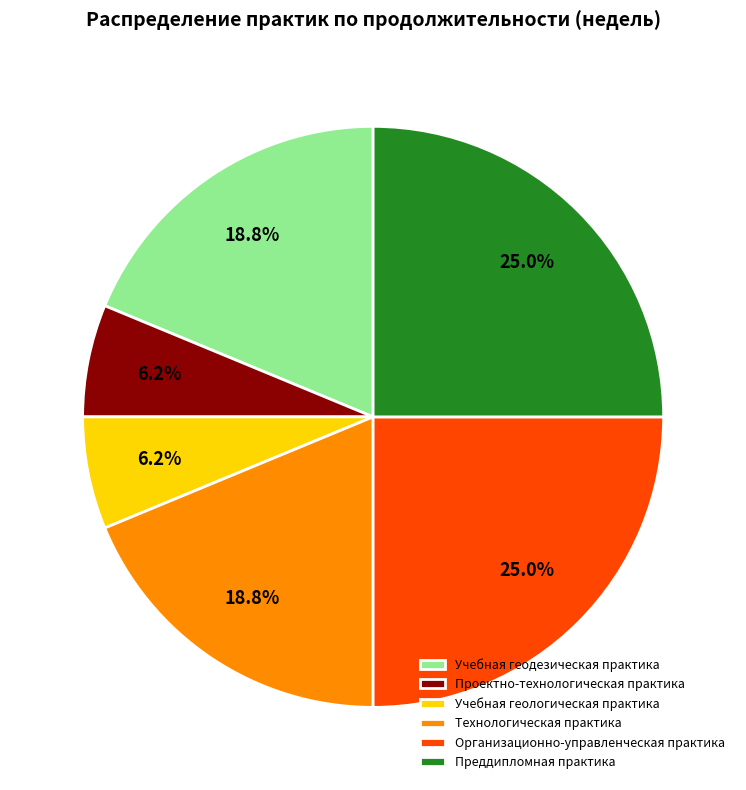

The Преддипломная практика slice represents 37% of the pie. True or false?

False